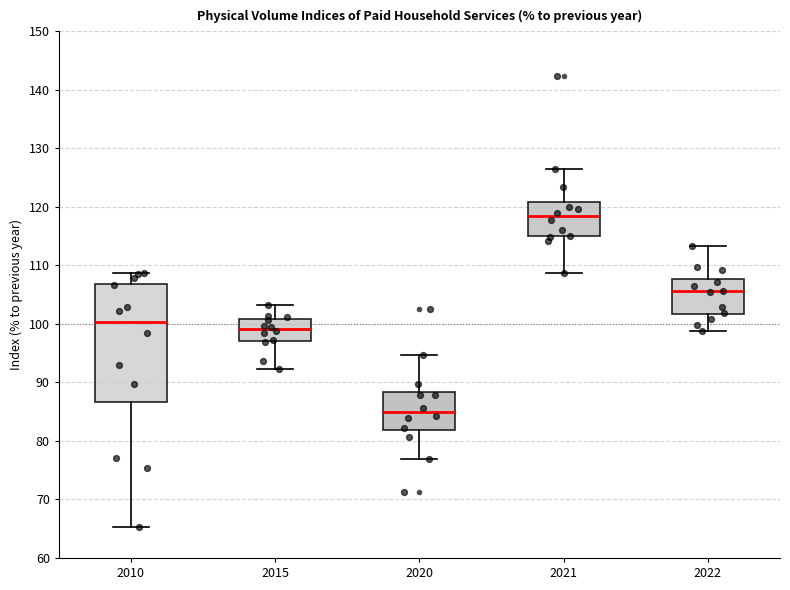

Which box's median line is the lowest?

2020